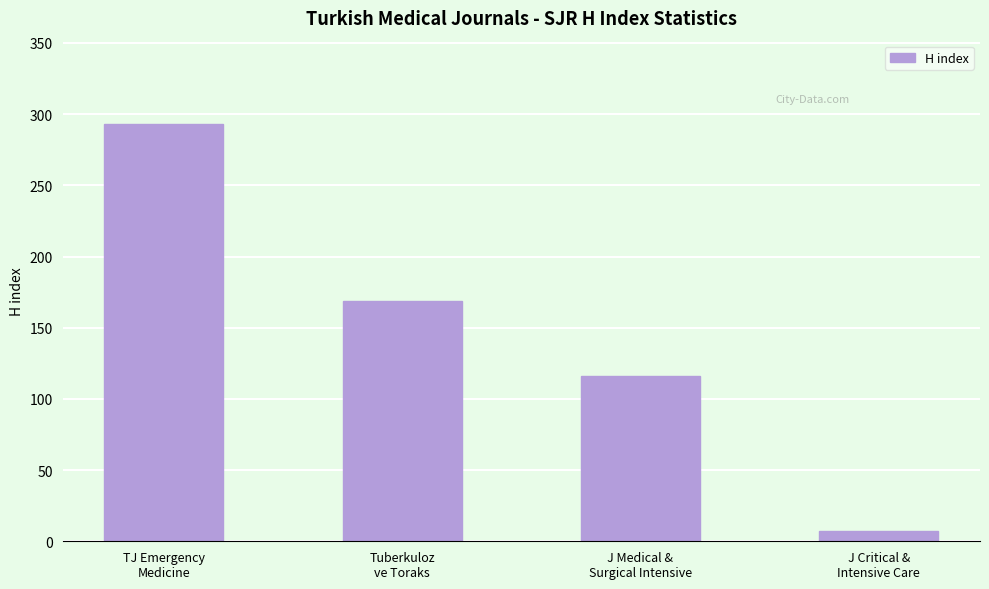

What is the sum of the values at Tuberkuloz
ve Toraks and TJ Emergency
Medicine?

462